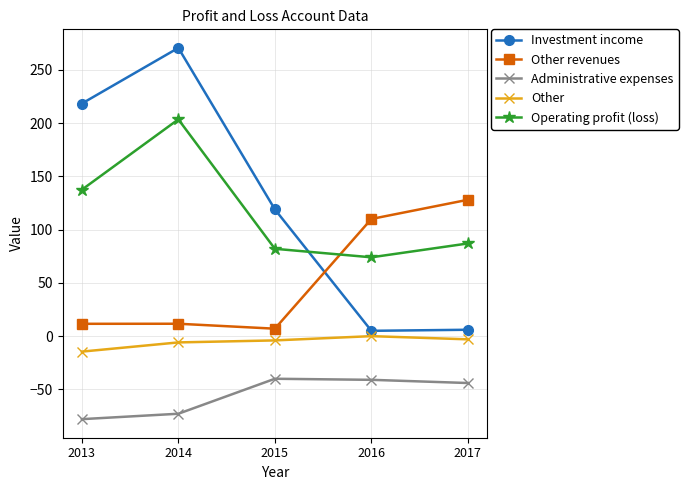

True or false: Other revenues has more than 2 interior local peaks.

False